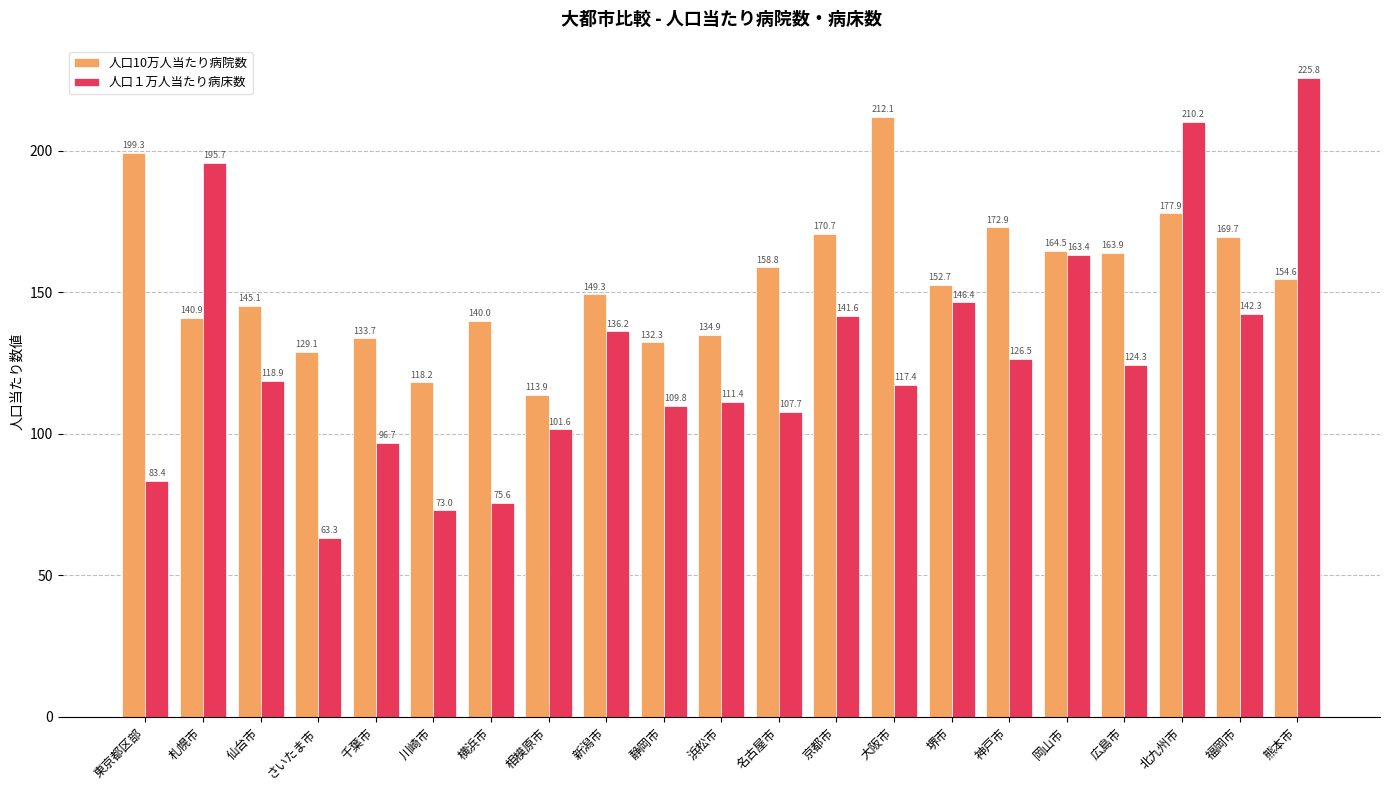

Which series has the widest spread of values?

人口１万人当たり病床数